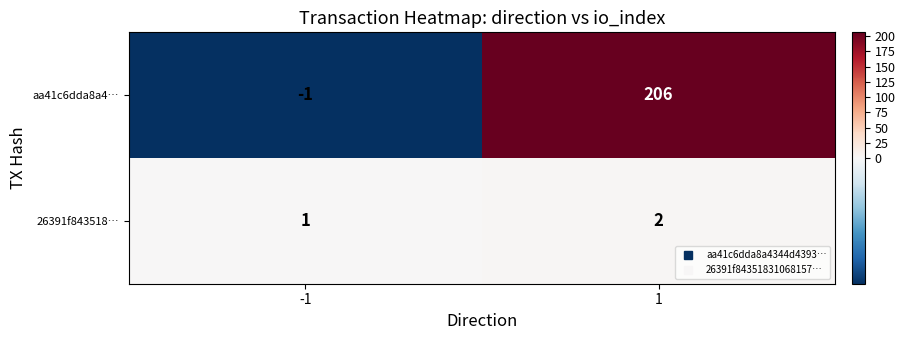

List the series in order of their peak value, lowest first.

26391f843518…, aa41c6dda8a4…